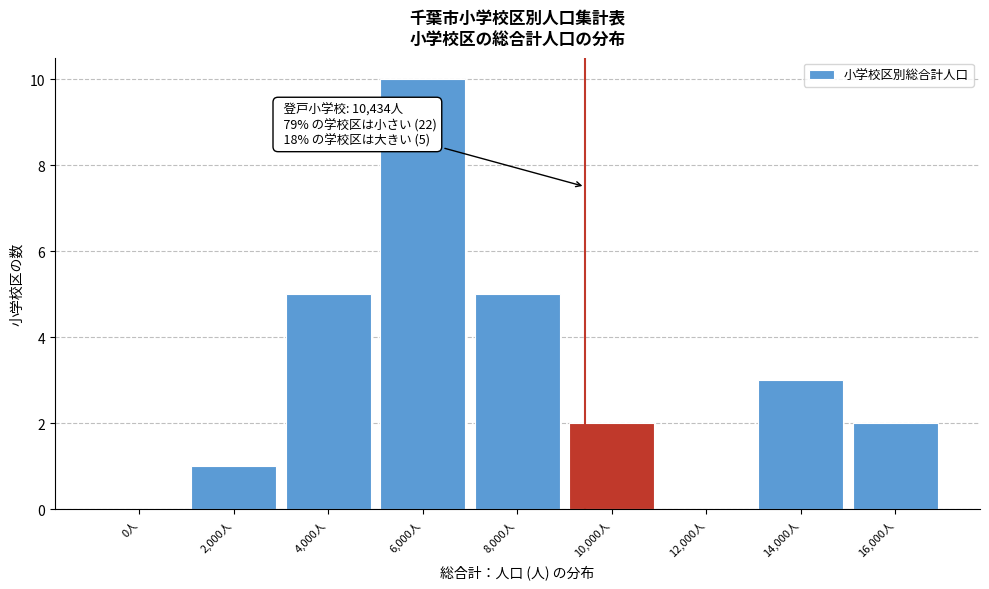

Reading left to right, extract all data points from this chart.

0人=0	2,000人=1	4,000人=5	6,000人=10	8,000人=5	10,000人=2	12,000人=0	14,000人=3	16,000人=2